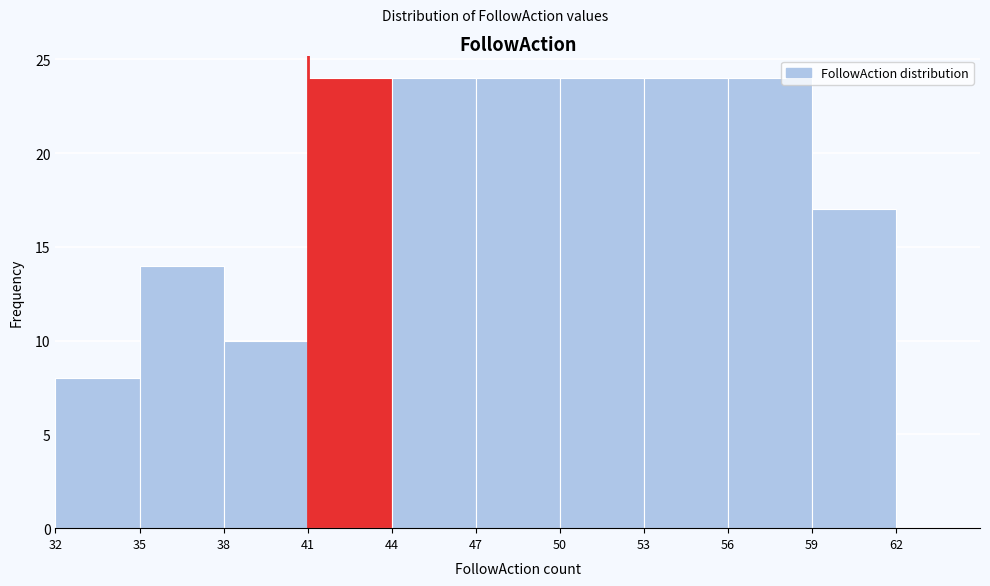

Reading left to right, transcribe this chart: for each bar, give the range it covers on the x-axis and its height. The values are not printed on the chart, so give them approximately, as read against the axis.

32 to 35: 8
35 to 38: 14
38 to 41: 10
41 to 44: 24
44 to 47: 24
47 to 50: 24
50 to 53: 24
53 to 56: 24
56 to 59: 24
59 to 62: 17
62 to 65: 0